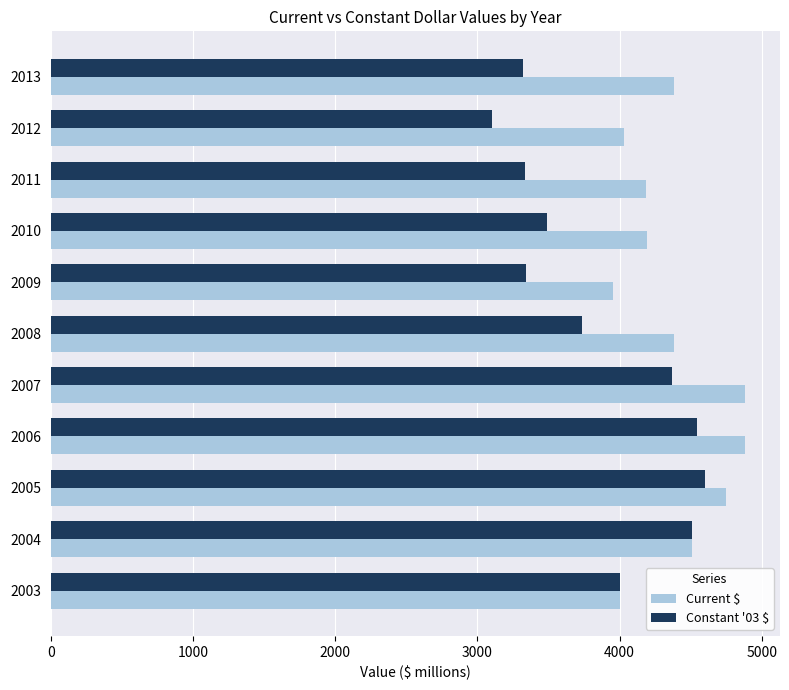

What are all the series names shown in the legend?

Current $, Constant '03 $